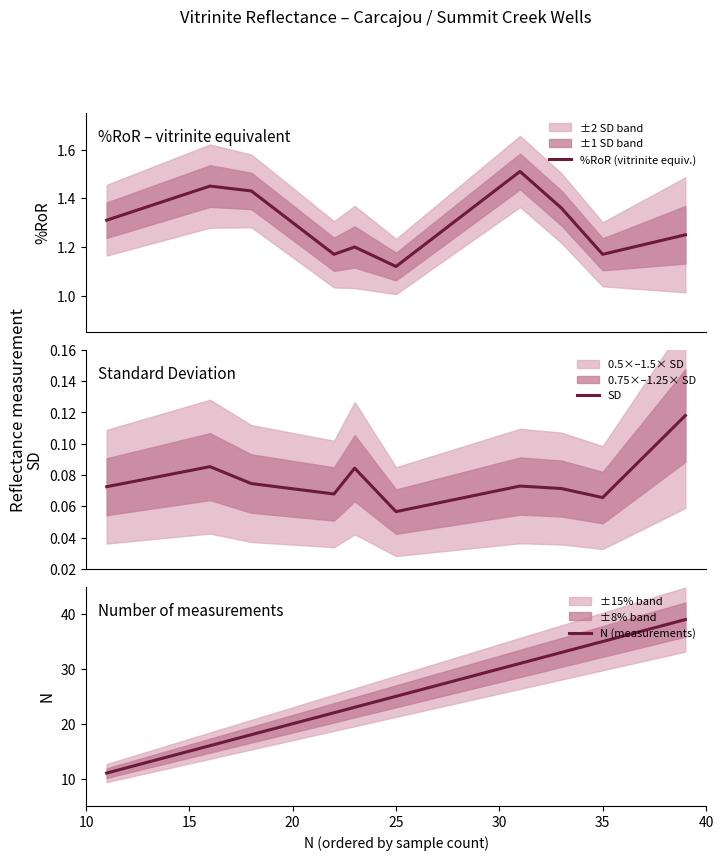

The N (measurements) series shows 12 at 35. True or false?

False